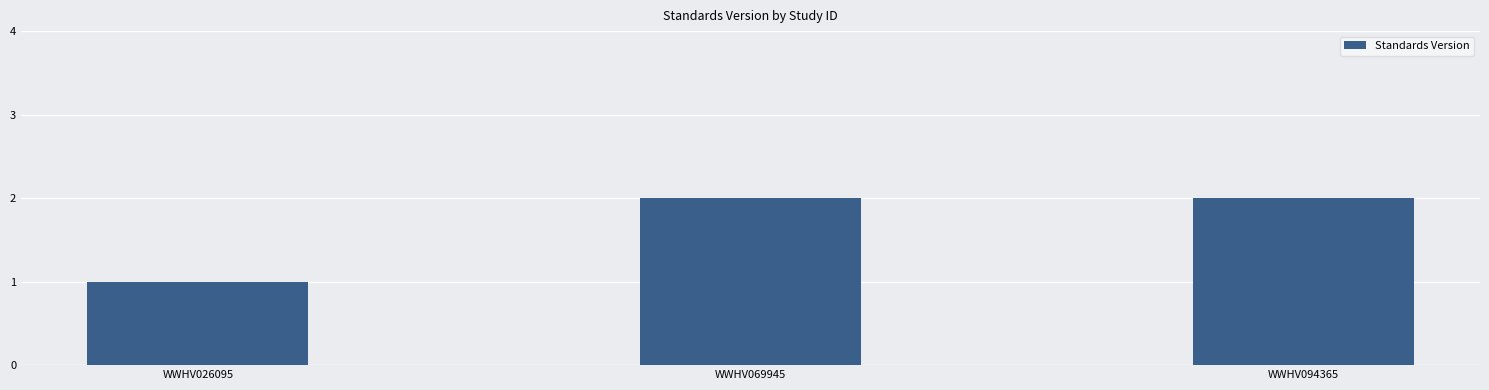

What is the value of the 3rd bar from the left?

2